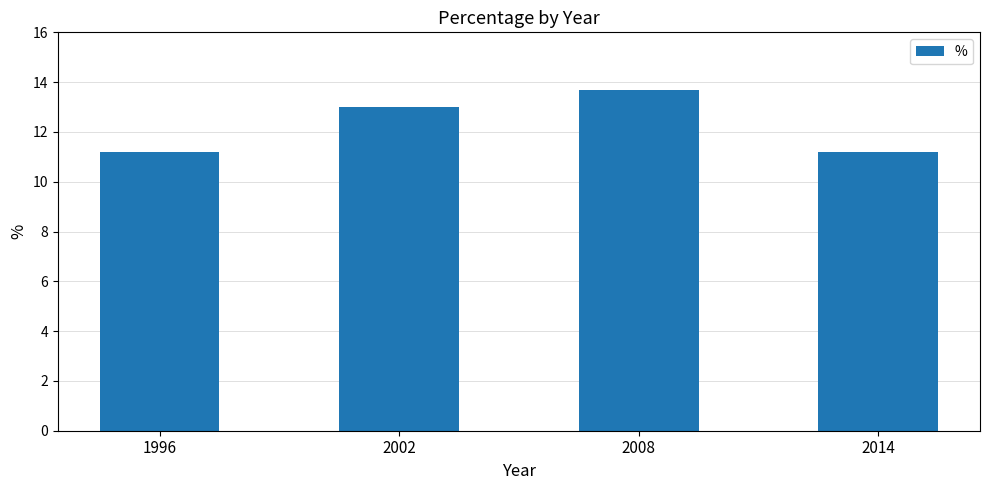

Reading right to left, what are all the values shown in this chart?

2014=11.2	2008=13.7	2002=13.0	1996=11.2